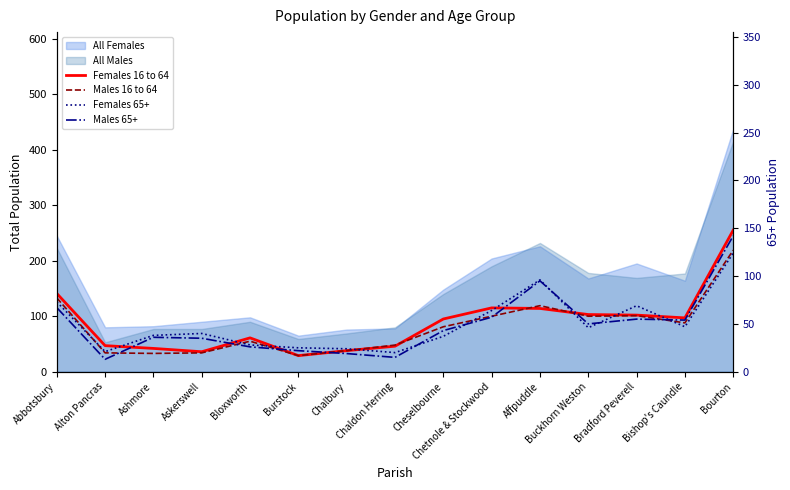

How many lines are shown in the chart?

4